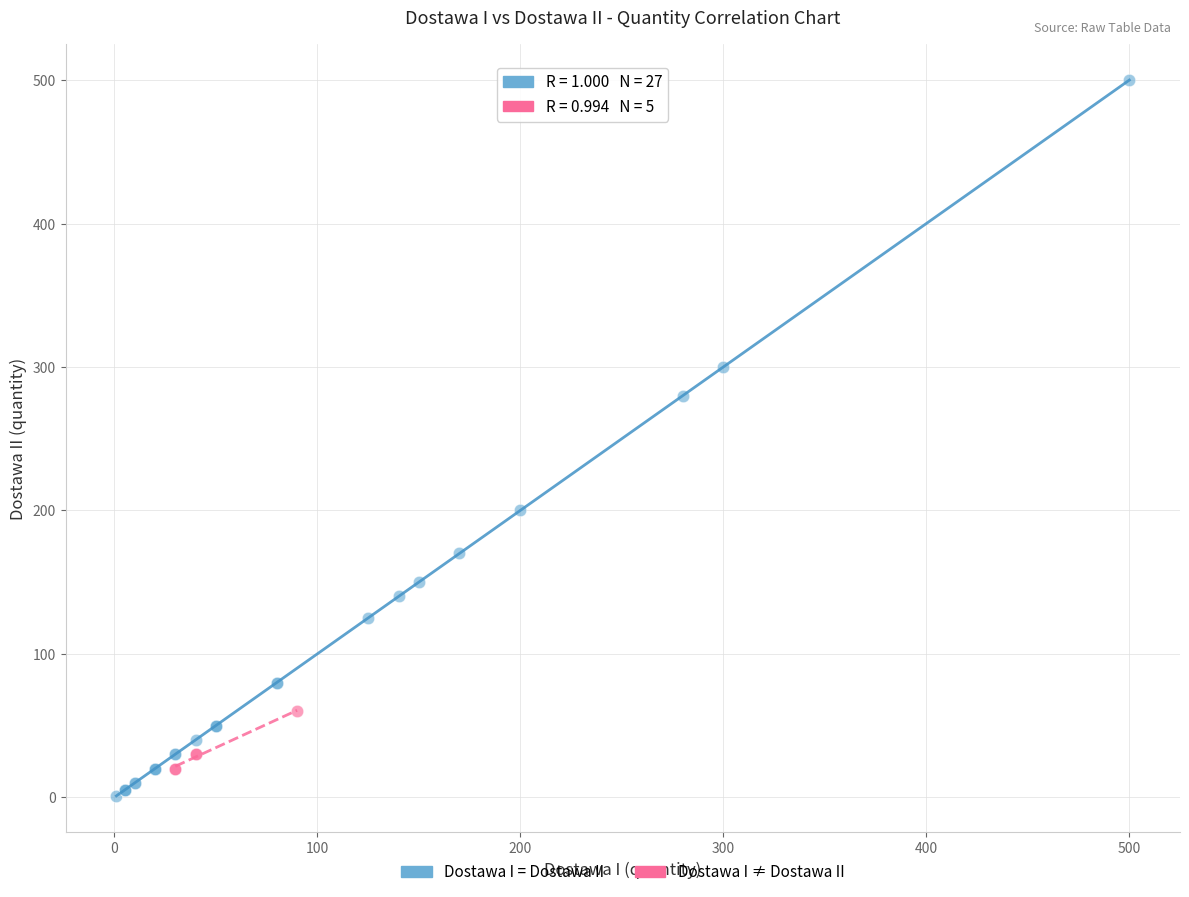

Which series reaches the maximum Y coordinate?

Dostawa I = Dostawa II